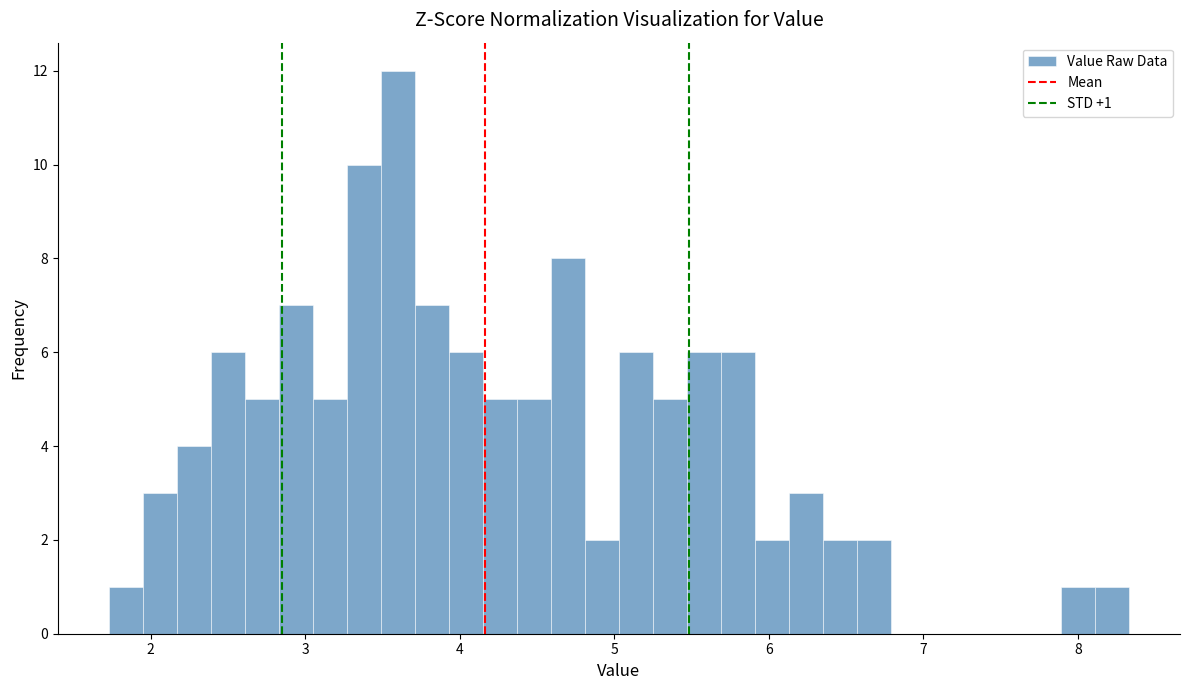

Around what value on the x-axis is the tallest bar? Give the approximate position of its centre, as read against the axis.

3.6